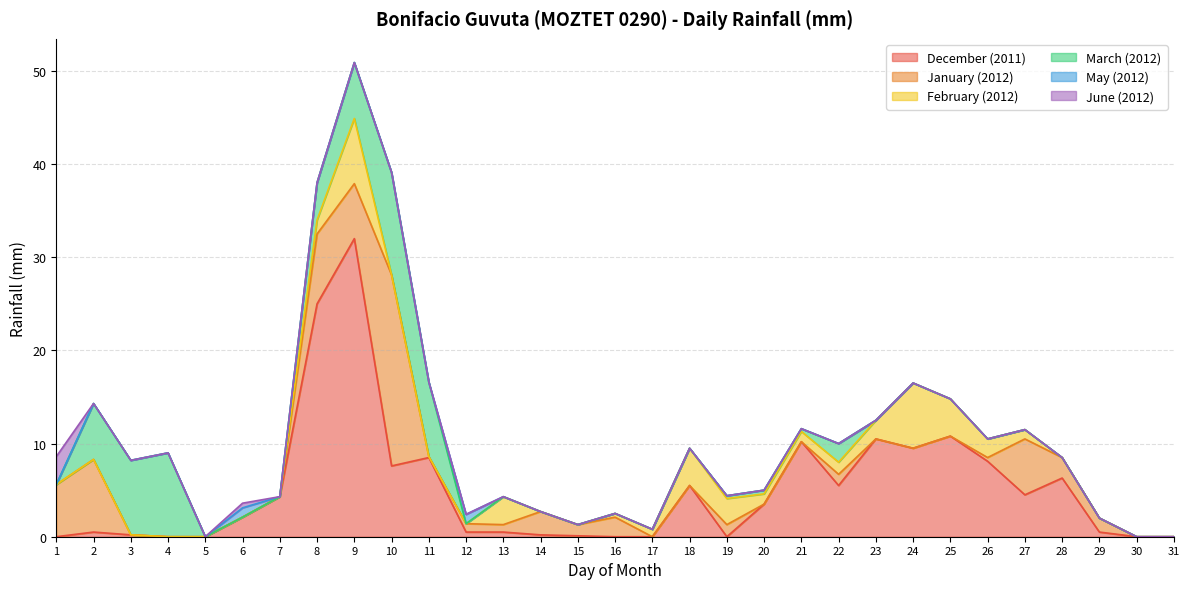

What are all the series names shown in the legend?

December (2011), January (2012), February (2012), March (2012), May (2012), June (2012)